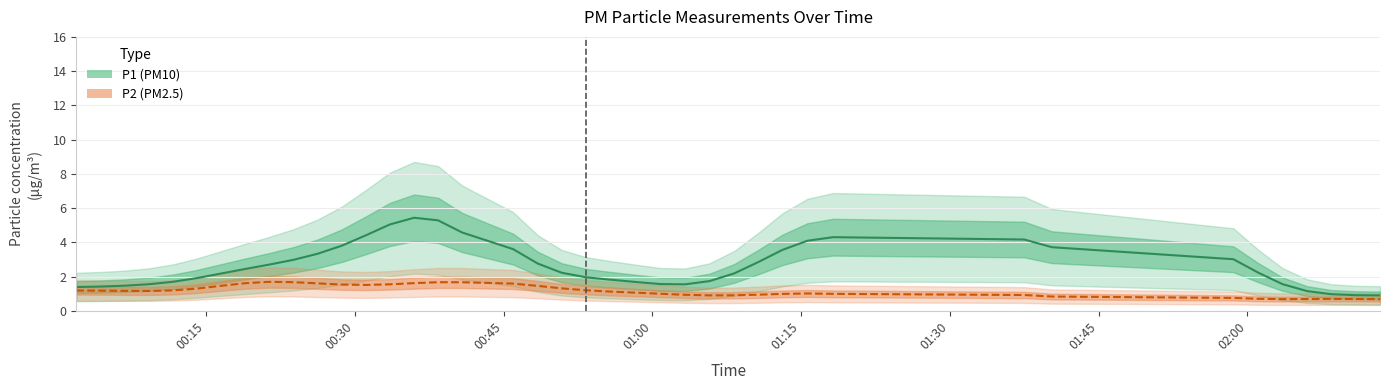

Does the chart have visible grid lines?

Yes